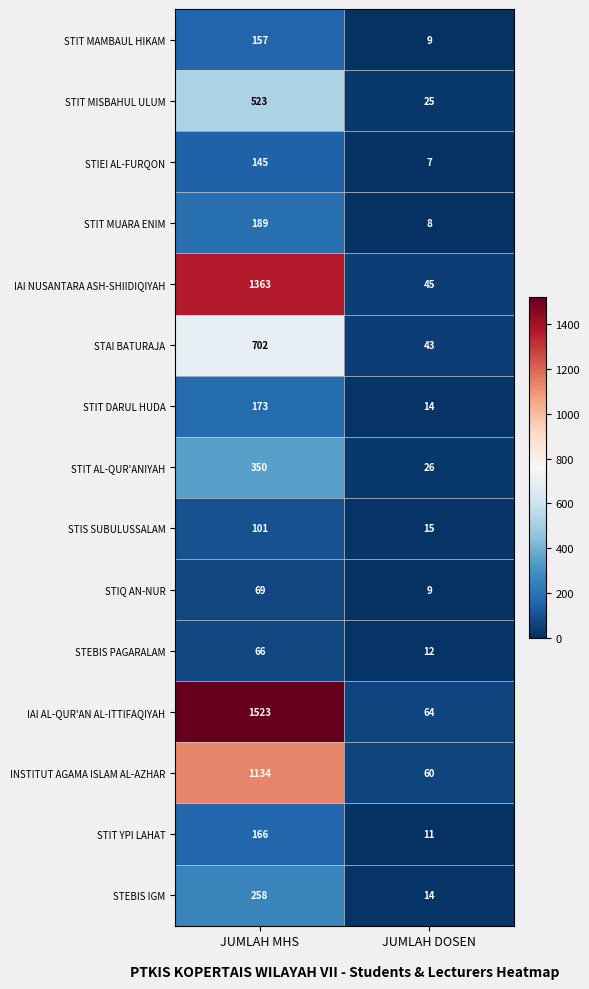

What is the spread (max minus min) of values at JUMLAH MHS?

1457